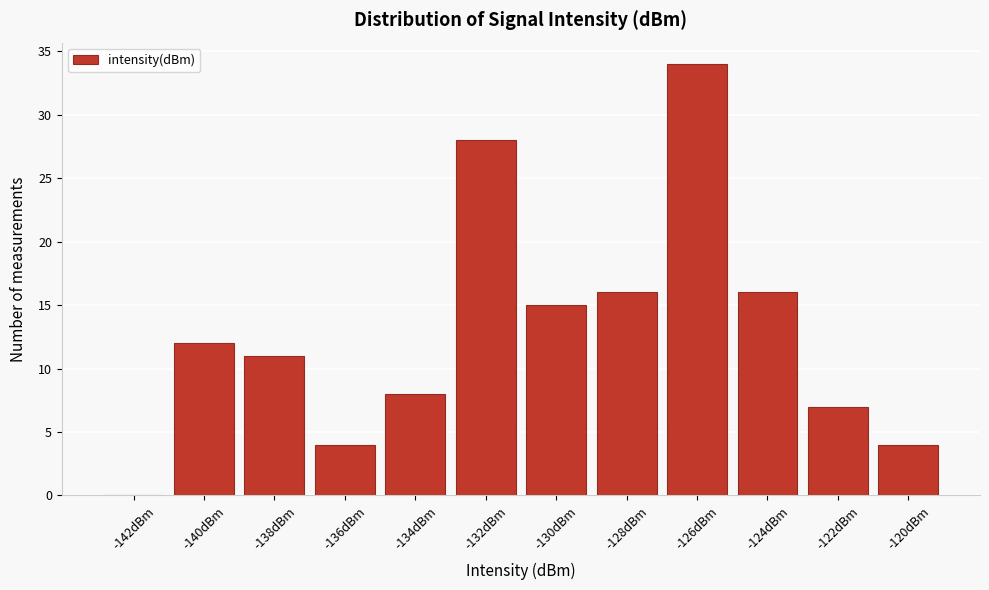

Reading left to right, list all the values displayed in this chart.

-142dBm=0	-140dBm=12	-138dBm=11	-136dBm=4	-134dBm=8	-132dBm=28	-130dBm=15	-128dBm=16	-126dBm=34	-124dBm=16	-122dBm=7	-120dBm=4